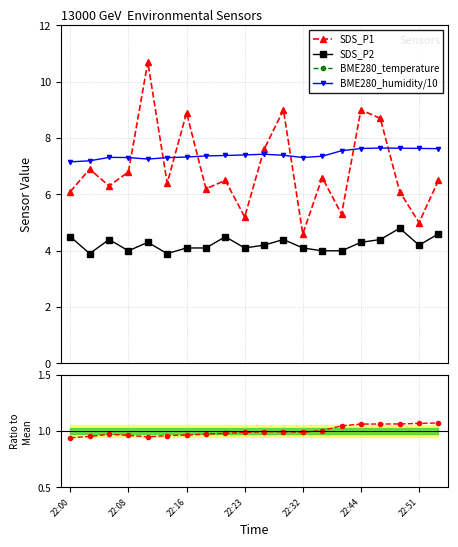

True or false: SDS_P1 and BME280_humidity/10 cross at least once.

True